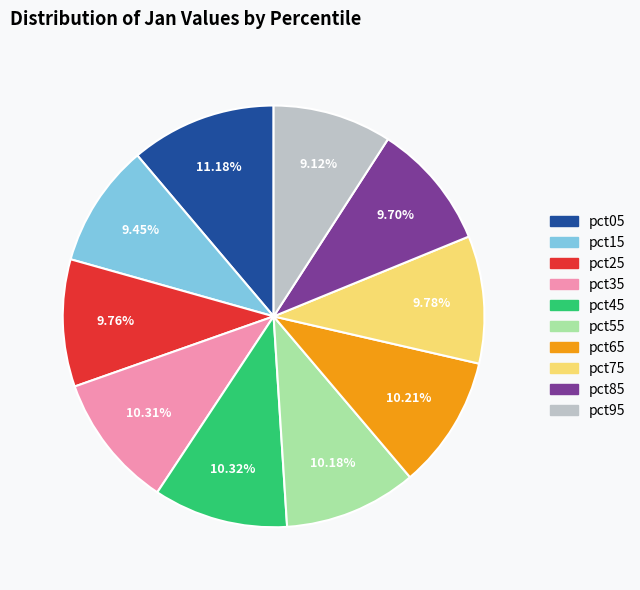

Is there any slice that represents more than half of the pie?

No